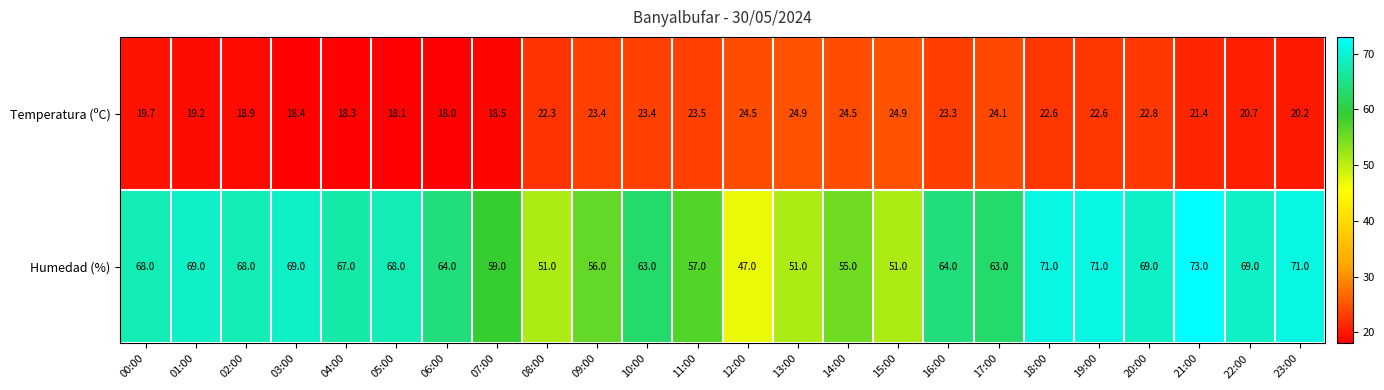

What is the minimum value shown in the chart?

18.0